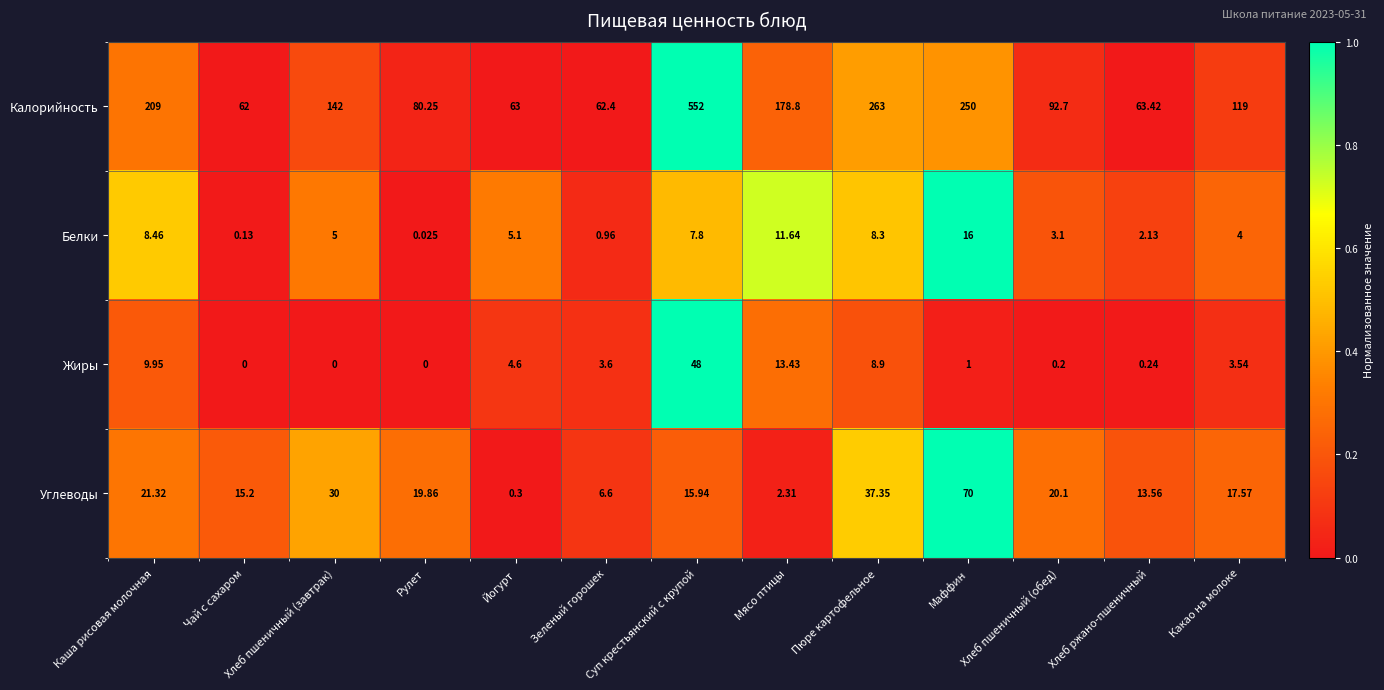

Which series has the largest range (max minus min)?

Калорийность